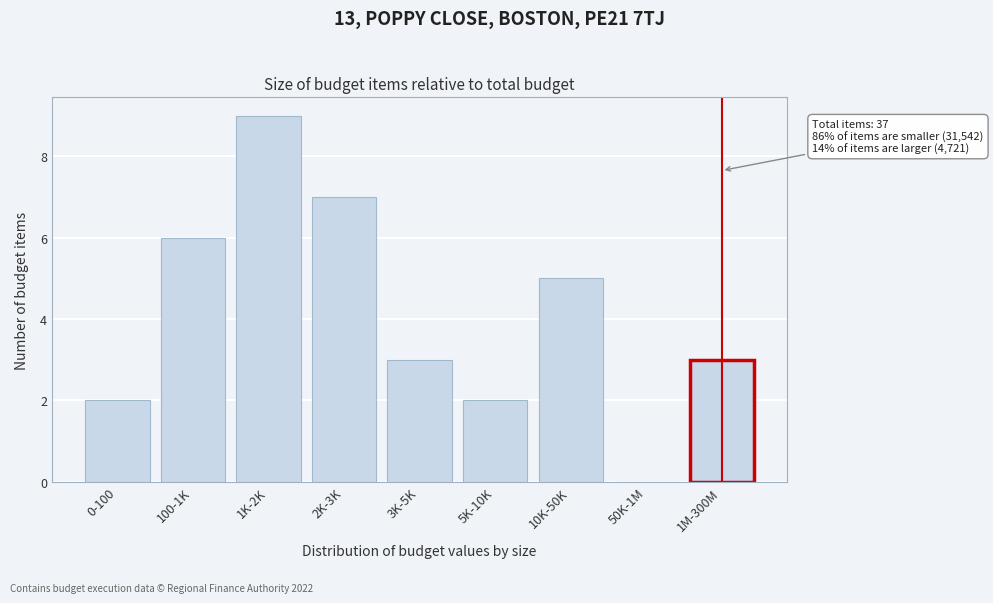

Reading left to right, what are all the values shown in this chart?

0-100=2	100-1K=6	1K-2K=9	2K-3K=7	3K-5K=3	5K-10K=2	10K-50K=5	50K-1M=0	1M-300M=3